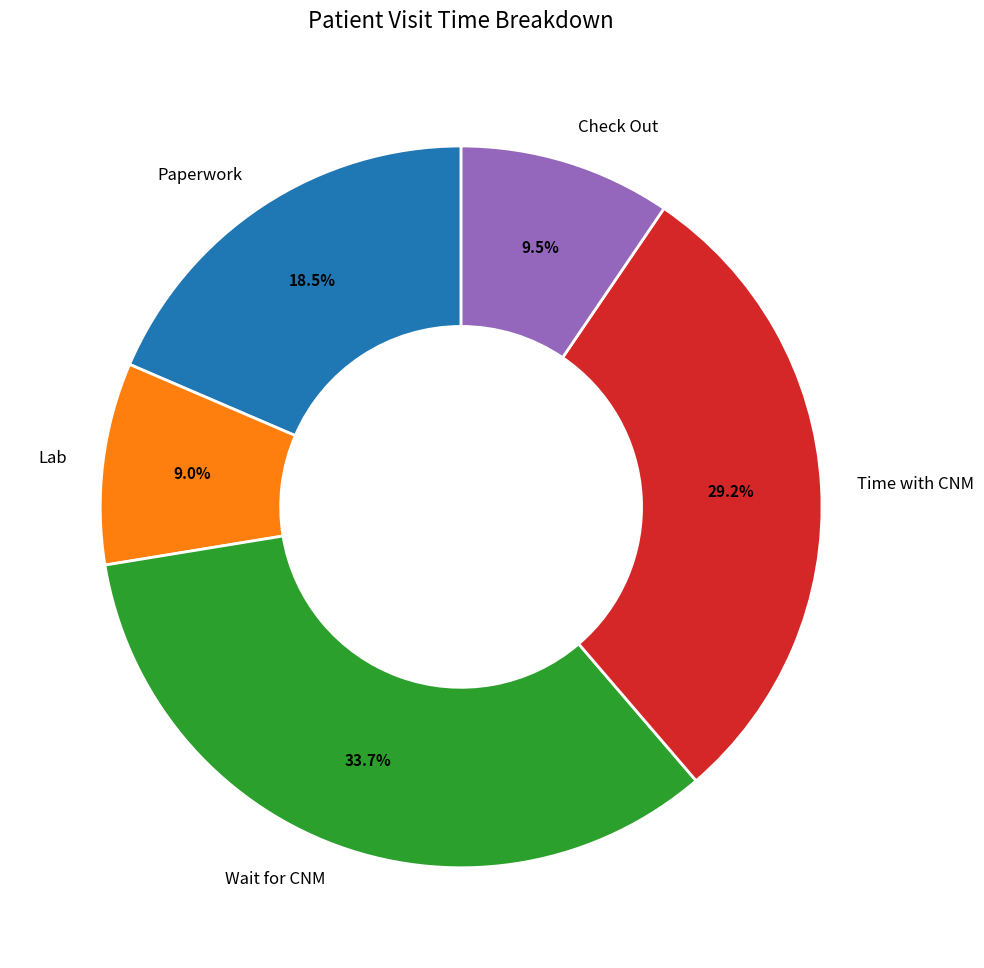

Approximately how many times larger is the value at Check Out compared to Time with CNM?

0.3